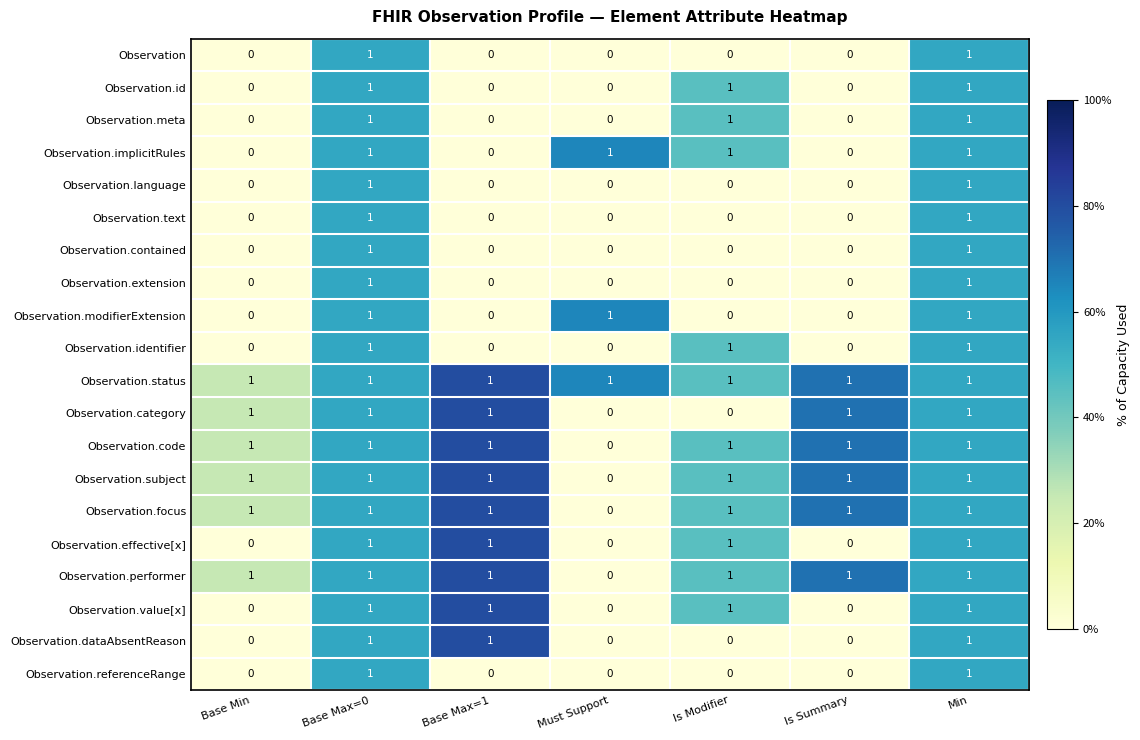

Which series has the largest total across all categories?

Observation.status